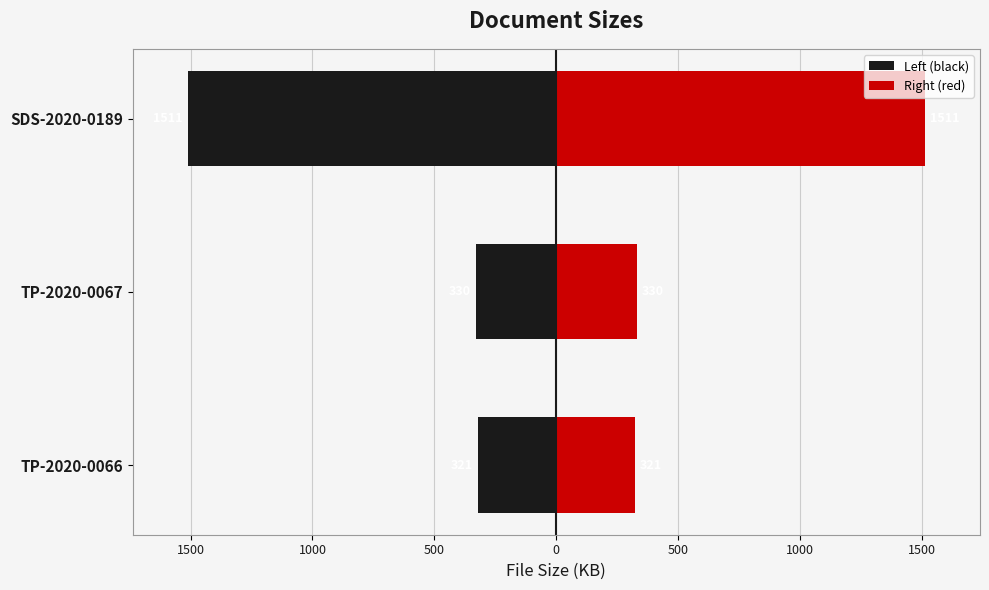

What are all the series names shown in the legend?

Left (black), Right (red)